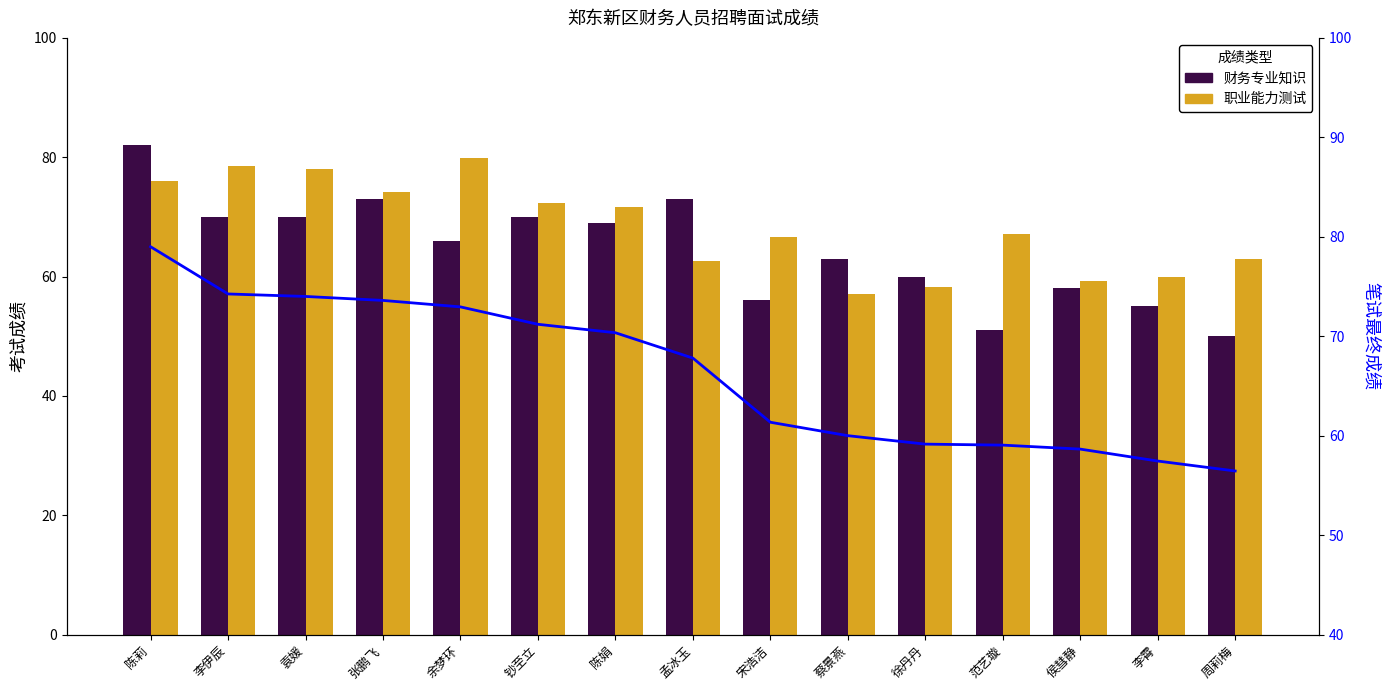

What value does the 职业能力测试 series have at 蔡景燕?

57.0